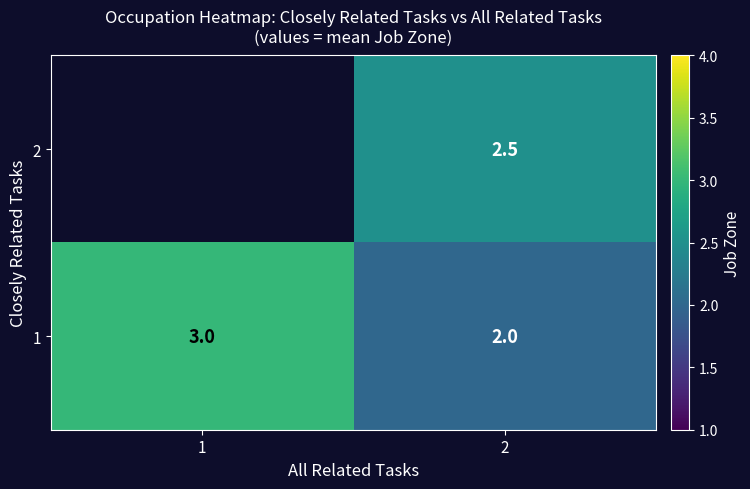

Rank the series at 2 from highest to lowest value.

2, 1